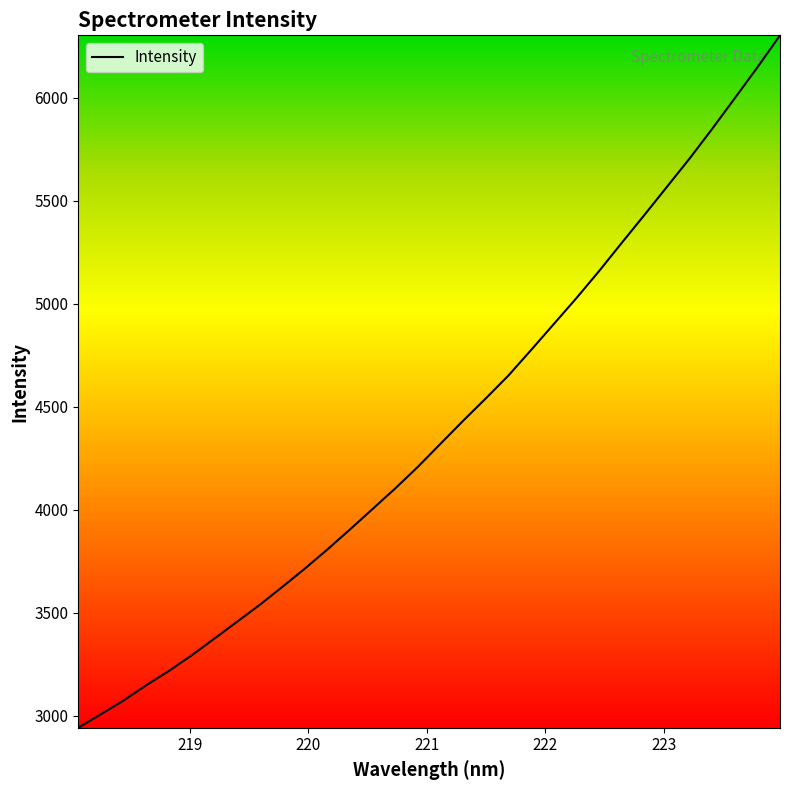

What is the difference between the maximum and minimum values?

3362.5